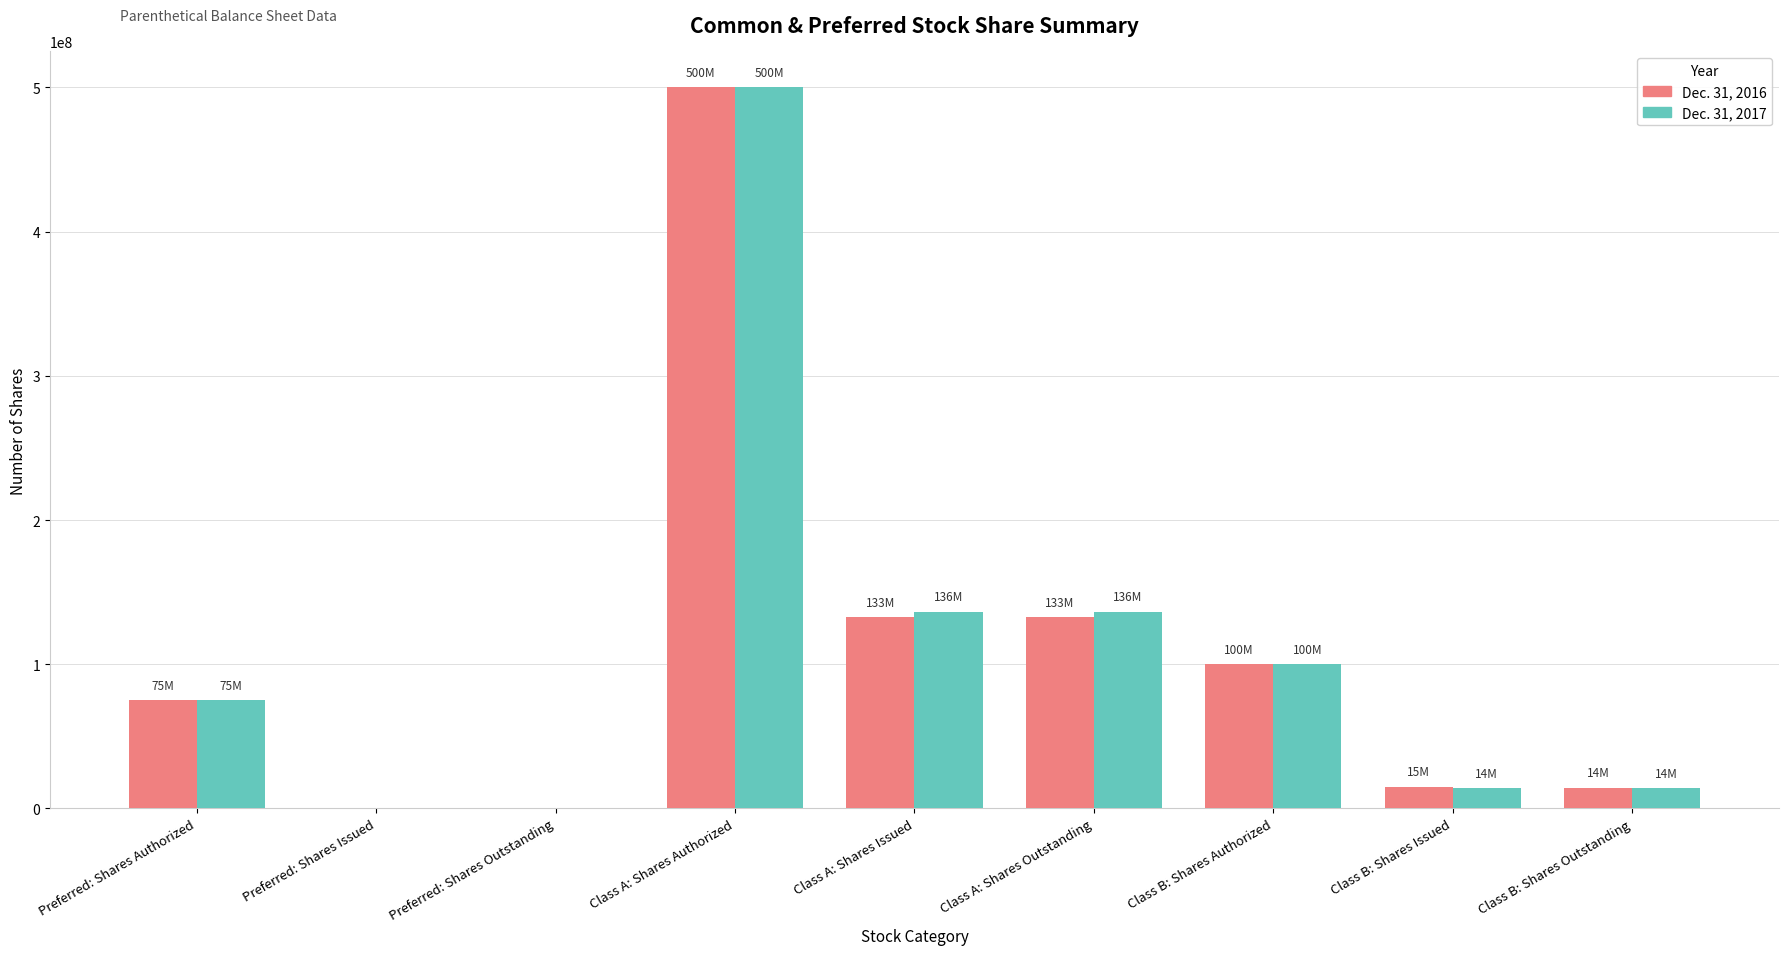

True or false: Dec. 31, 2016 has a value of 500000000 at Class A: Shares Authorized.

True